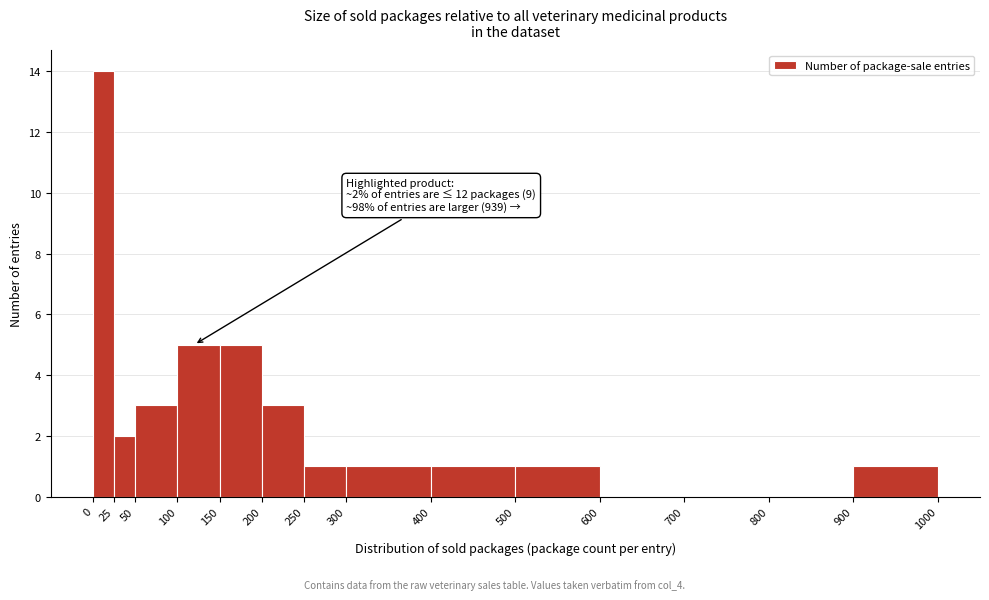

Over which range of the x-axis is the bar tallest?

0 to 25